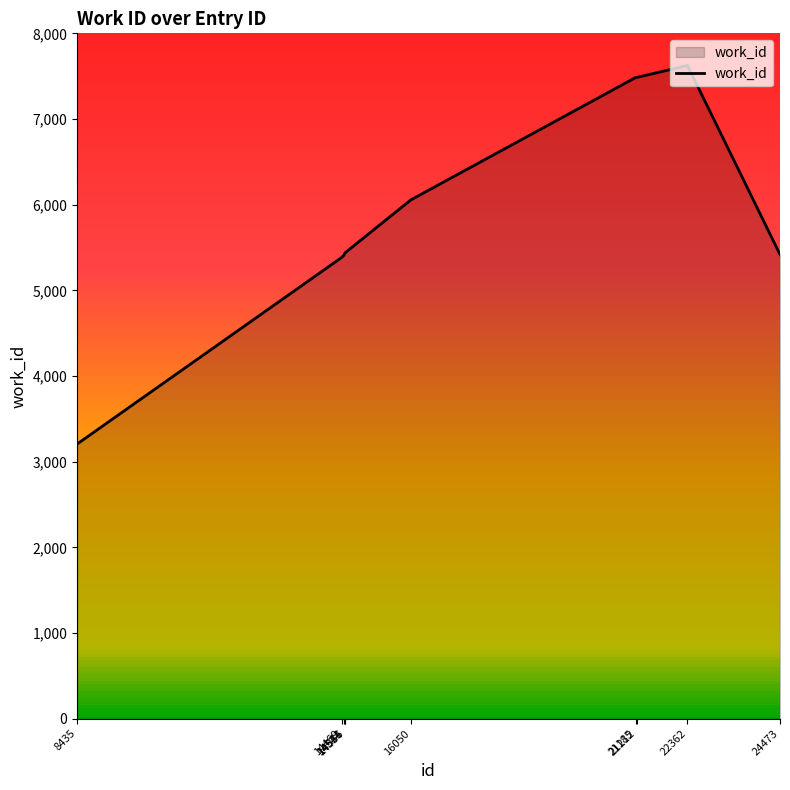

Reading left to right, what are all the values shown in this chart?

8435=3206	14469=5383	14521=5409	14544=5434	14556=5441	16050=6056	21185=7486	21212=7486	22362=7624	24473=5418